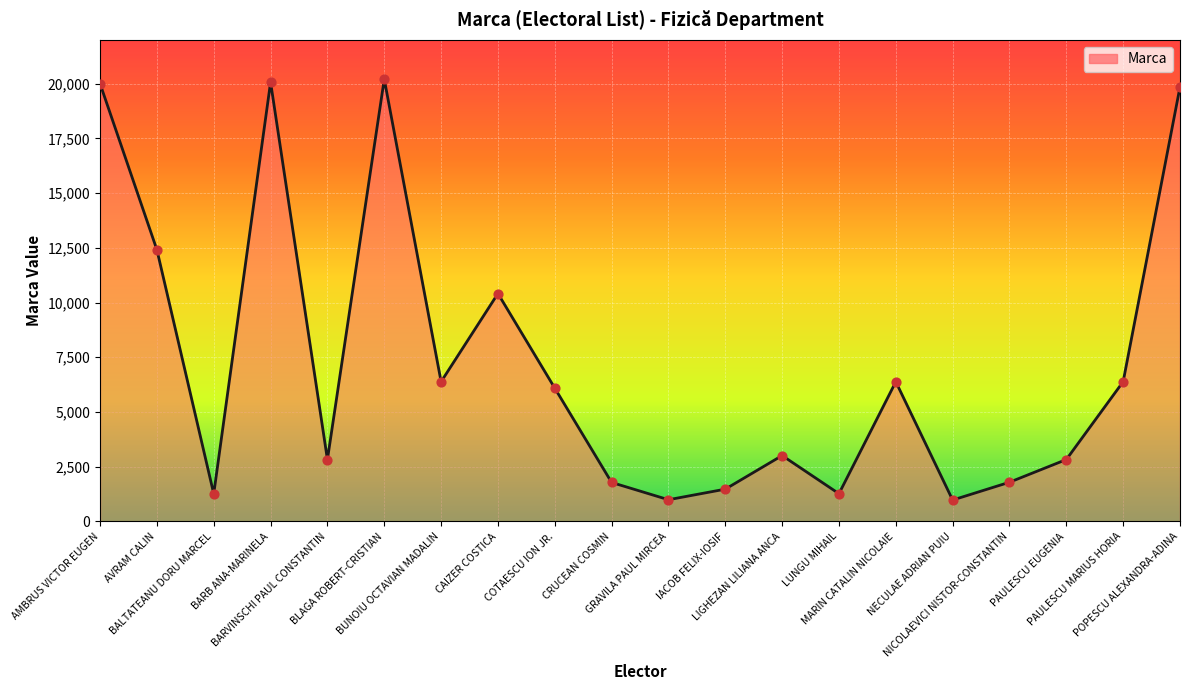

What is the ratio of the value at PAULESCU MARIUS HORIA to the value at BALTATEANU DORU MARCEL?

5.1